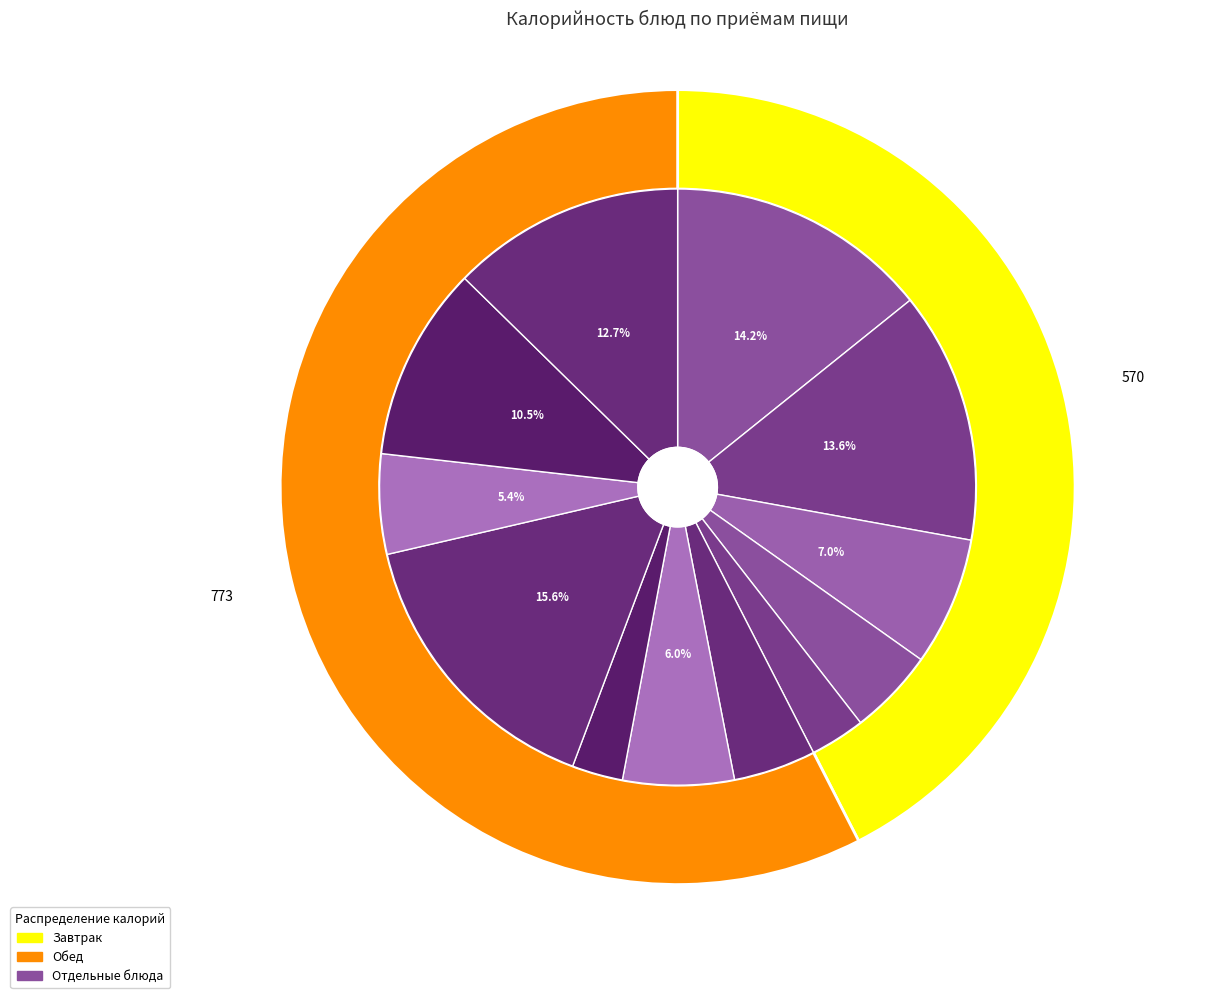

Does Хлеб пшеничный (завтрак) represent more than half of the total?

No